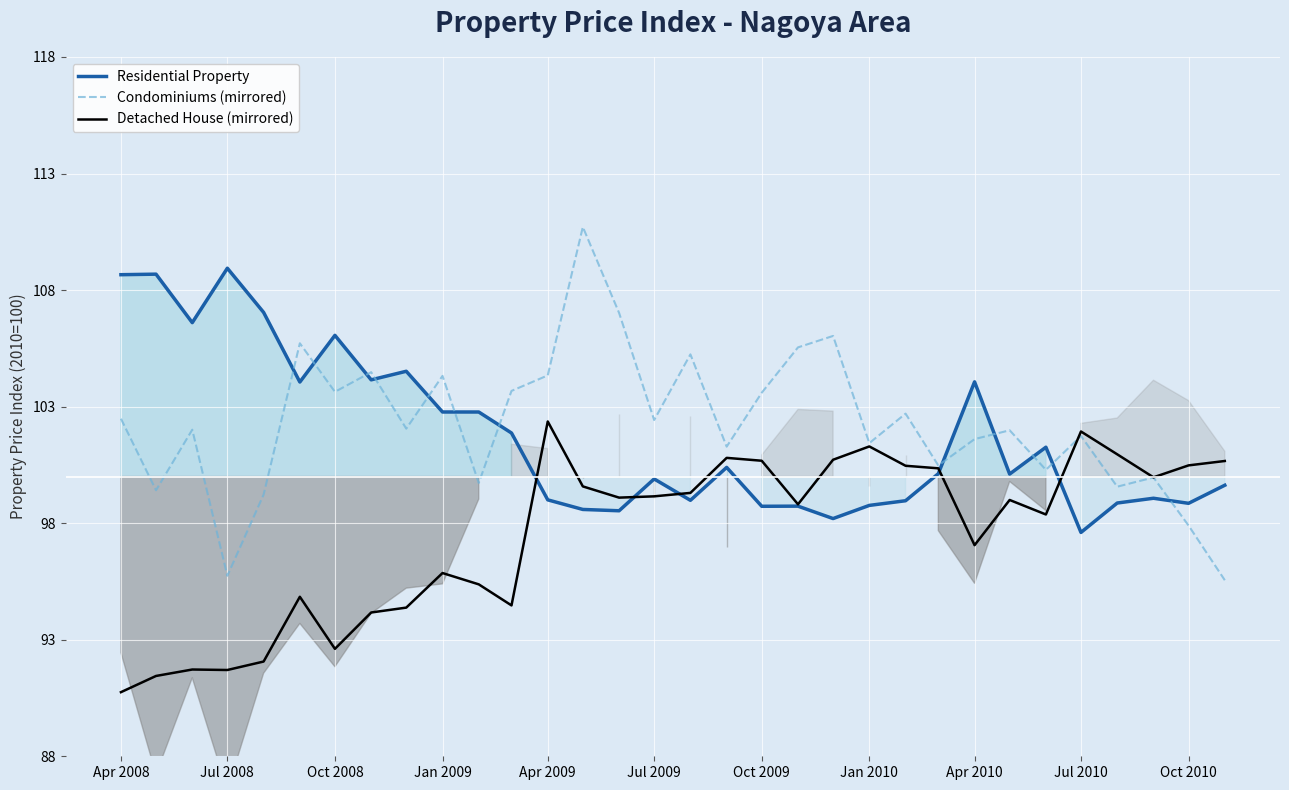

What is the lowest value of the Condominiums (mirrored) series?

95.6